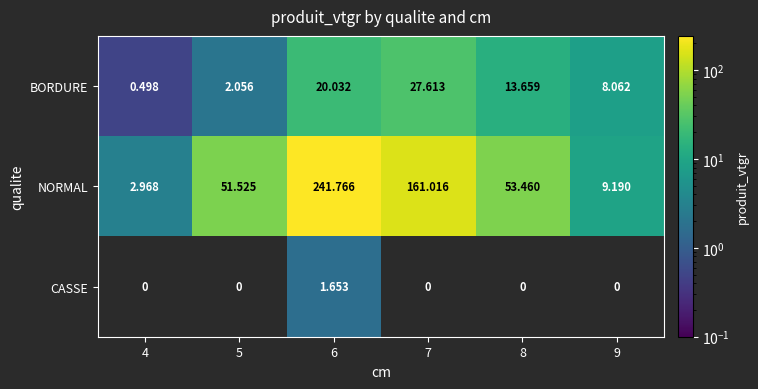

At which label does NORMAL reach its minimum?

4